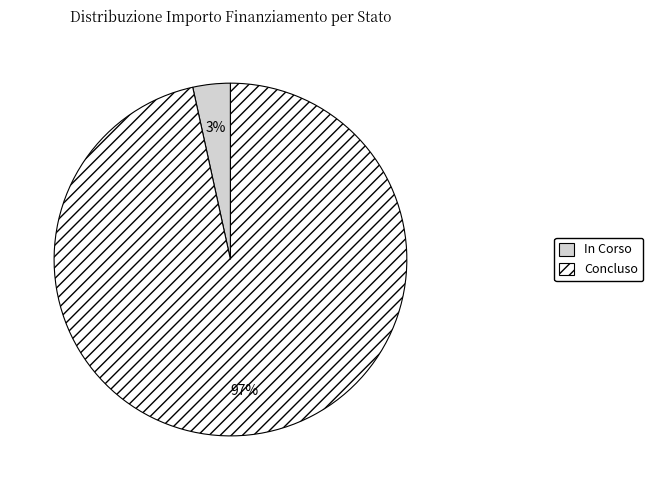

What percentage is the Concluso slice, to the nearest percent?

97%